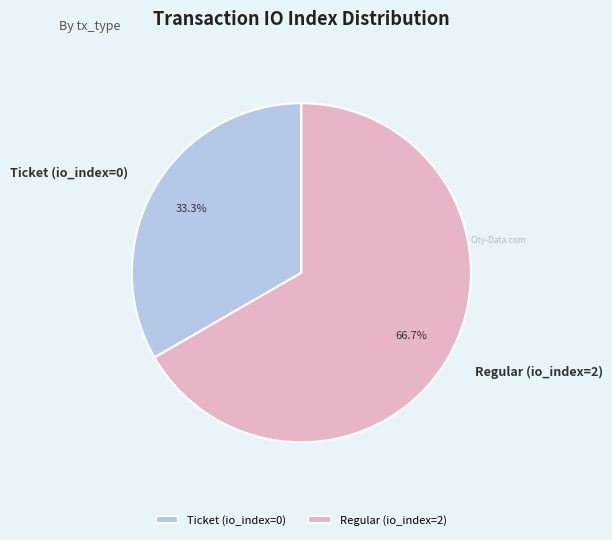

How many slices are in this pie chart?

2